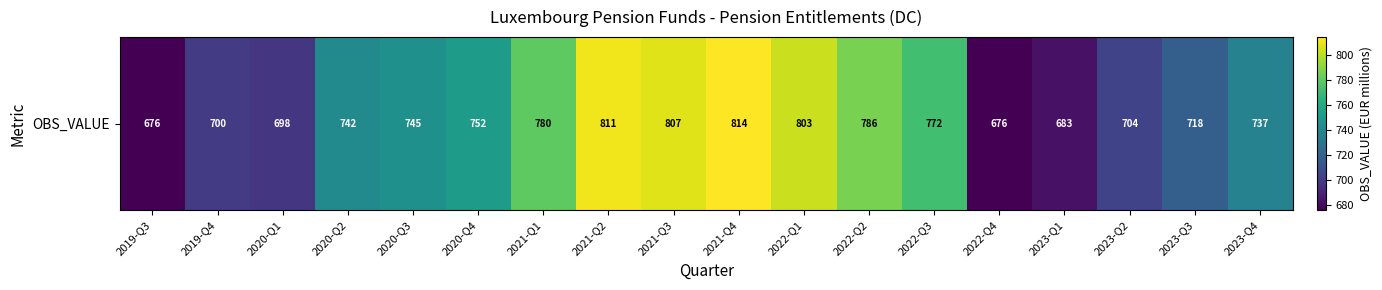

What is the sum of all values?

13404